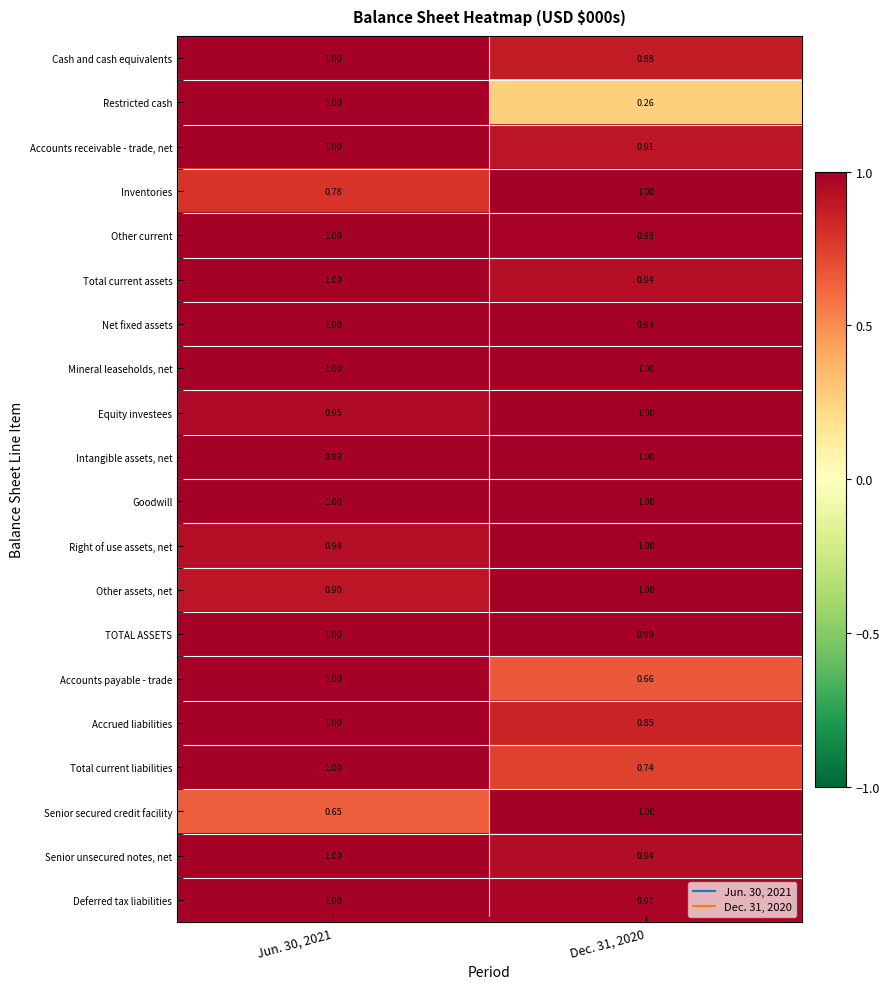

Which series has the widest spread of values?

Restricted cash